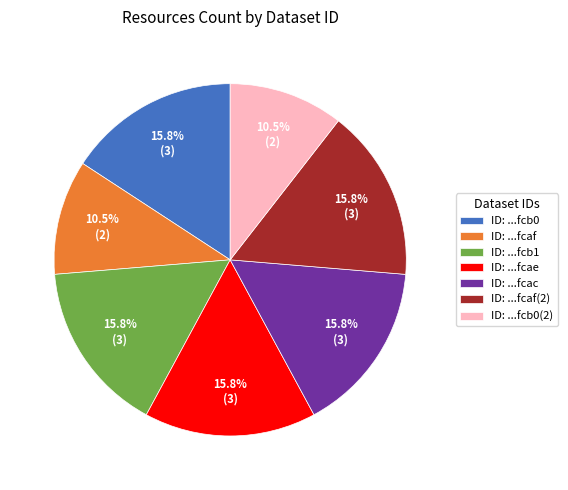

How many segments does this pie chart have?

7